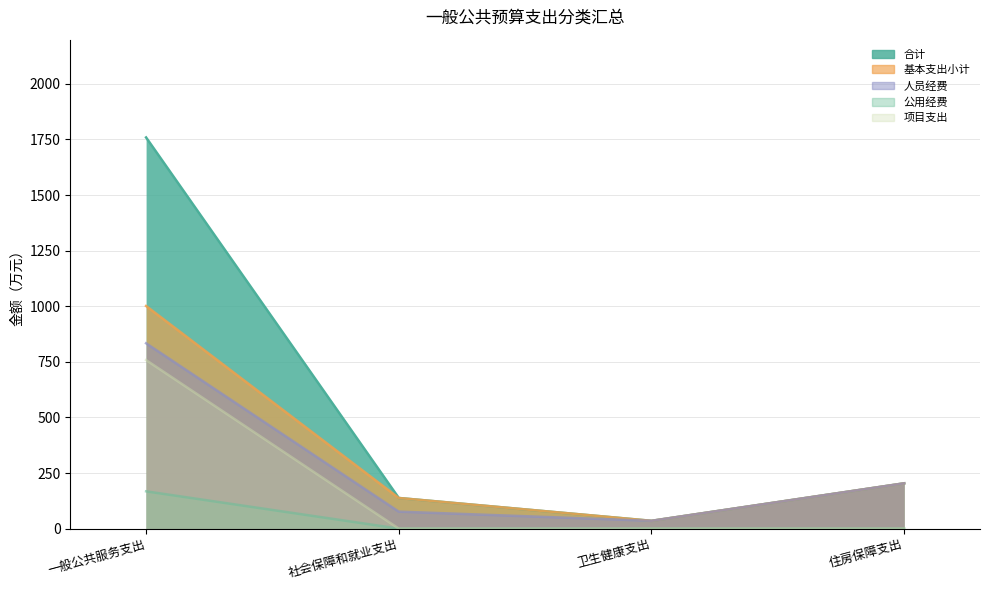

Rank the series at 一般公共服务支出 from highest to lowest value.

合计, 基本支出小计, 人员经费, 项目支出, 公用经费